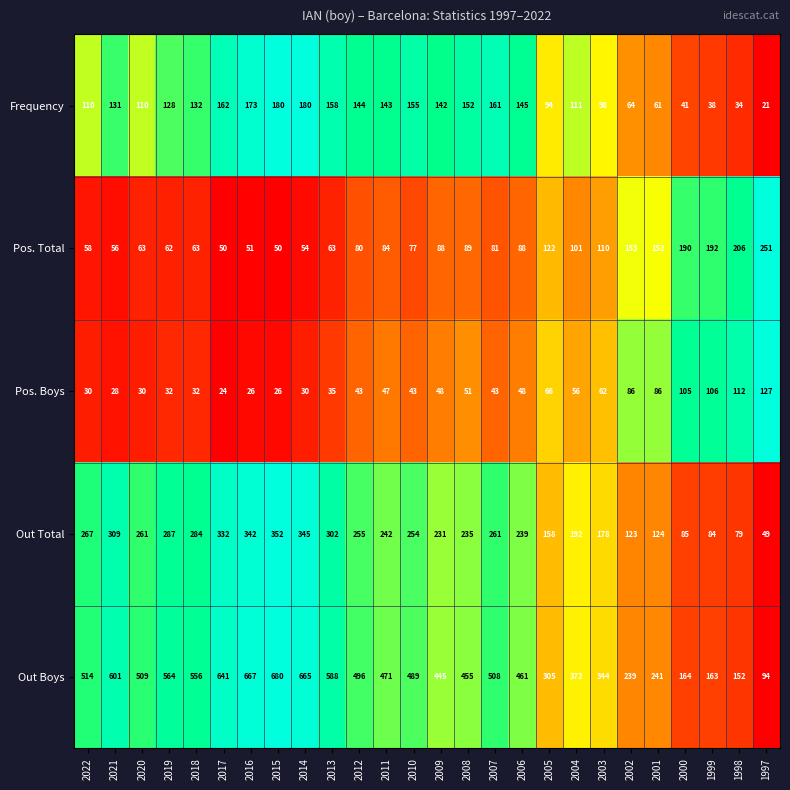

Which series has the largest total across all categories?

Out Boys